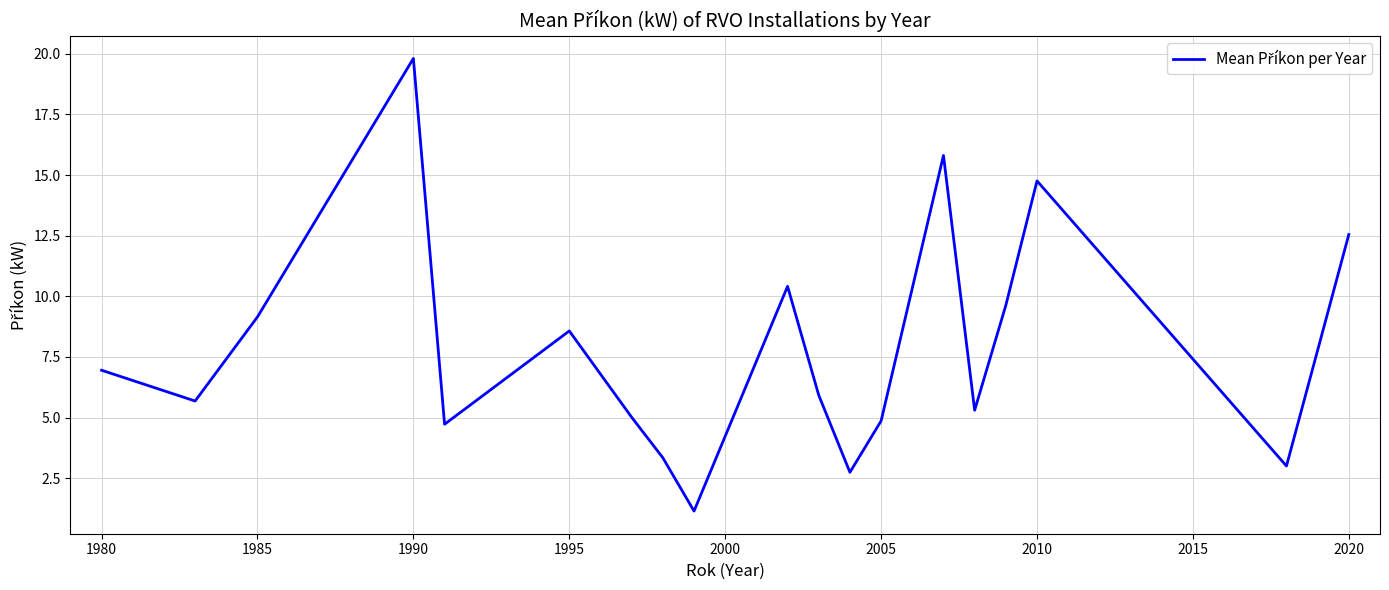

What is the greatest value displayed?

19.8